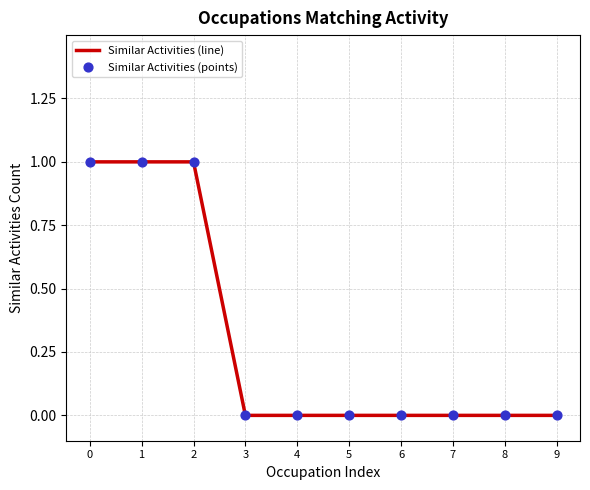

What is the ratio of the value at 1 to the value at 0?

1.0